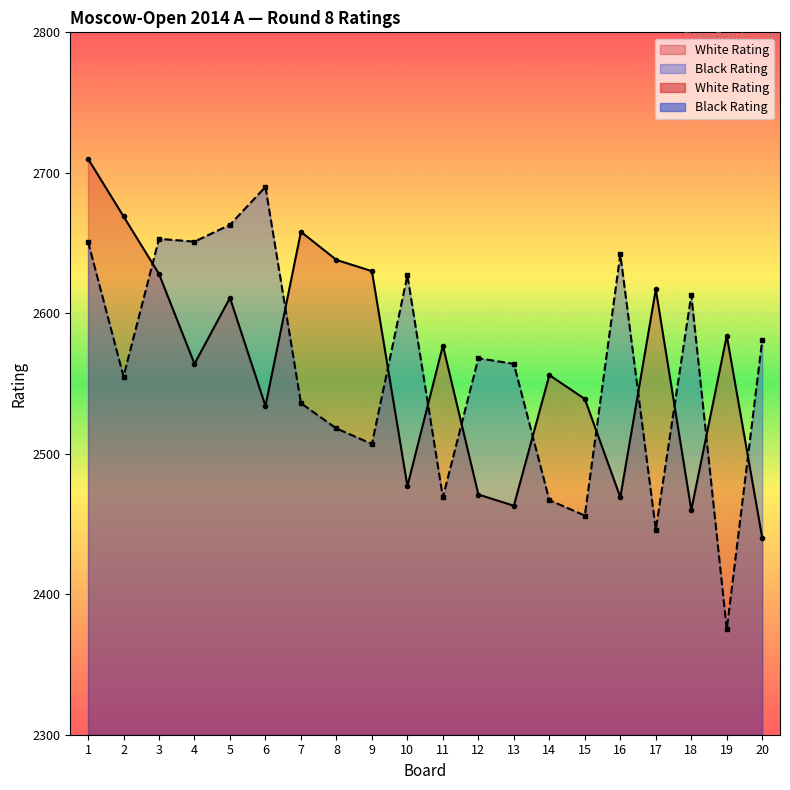

Reading left to right, transcribe all the data shown in this chart.

White Rating: 2710	2669	2628	2564	2611	2534	2658	2638	2630	2477	2577	2471	2463	2556	2539	2469	2617	2460	2584	2440
Black Rating: 2651	2555	2653	2651	2663	2690	2536	2518	2507	2627	2469	2568	2564	2467	2456	2642	2446	2613	2375	2581